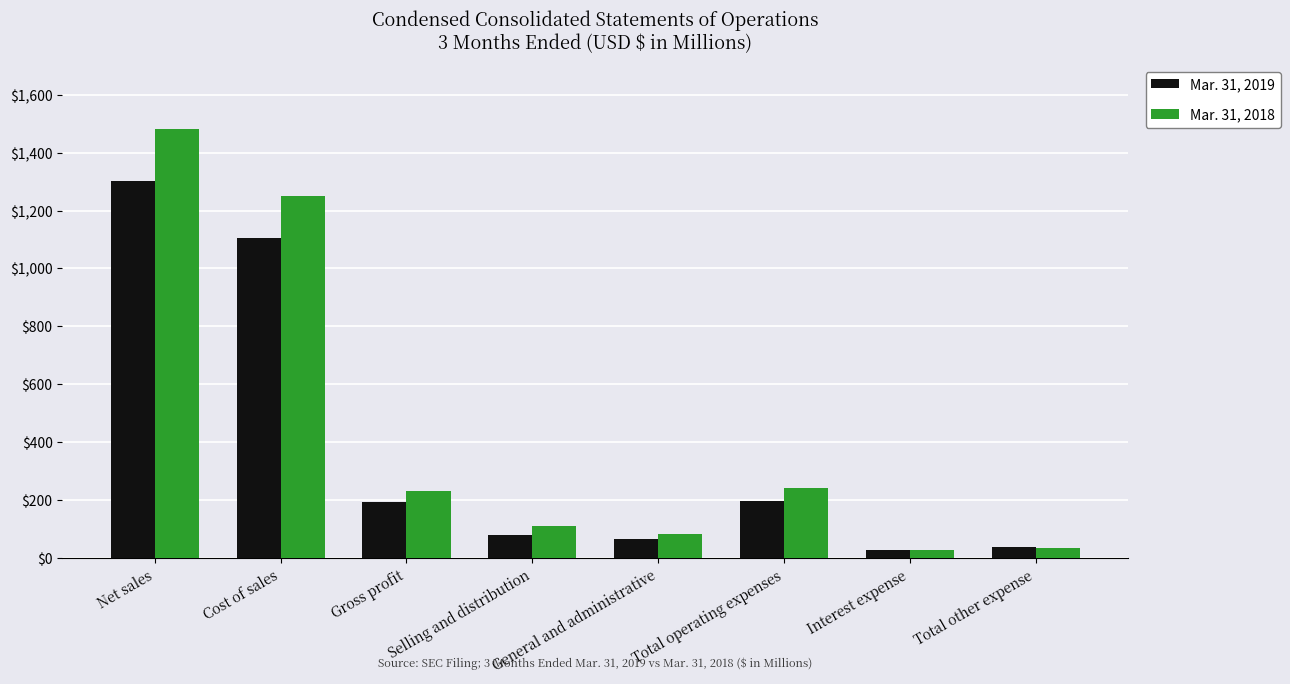

The value of Mar. 31, 2019 at Total operating expenses is 275.1. True or false?

False